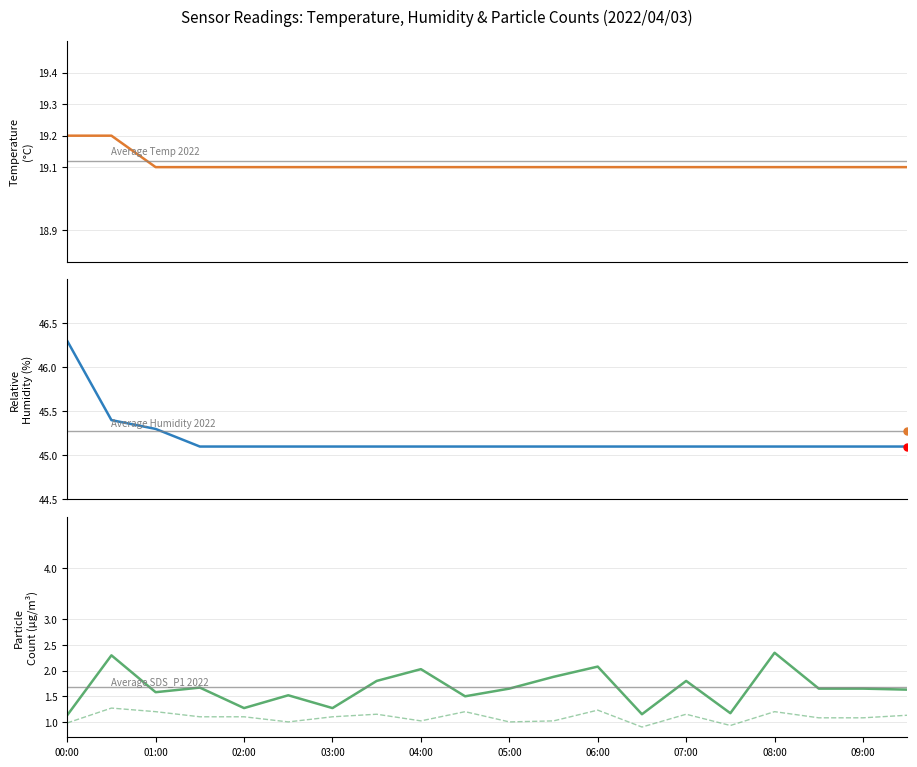

At how many categories does at least one series exceed 17?

20